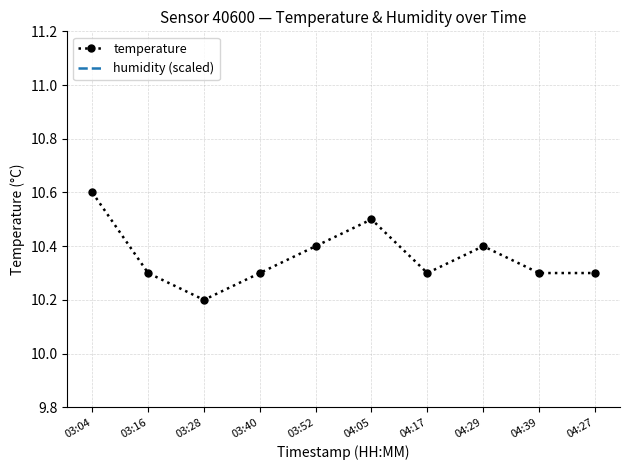

Reading left to right, extract all data points from this chart.

temperature: 03:04=10.6	03:16=10.3	03:28=10.2	03:40=10.3	03:52=10.4	04:05=10.5	04:17=10.3	04:29=10.4	04:39=10.3	04:27=10.3
humidity (scaled): 03:04=2.0	03:16=2.0	03:28=2.0	03:40=2.0	03:52=2.0	04:05=2.0	04:17=2.0	04:29=2.0	04:39=2.0	04:27=2.0